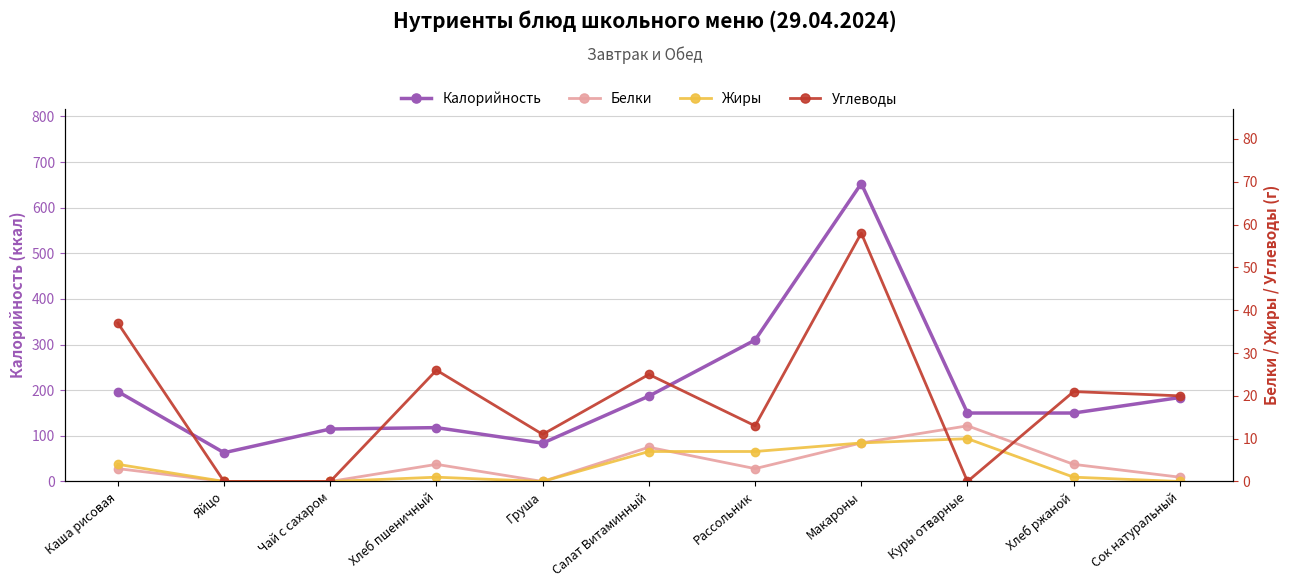

The Жиры series shows 7 at Салат Витаминный. True or false?

True